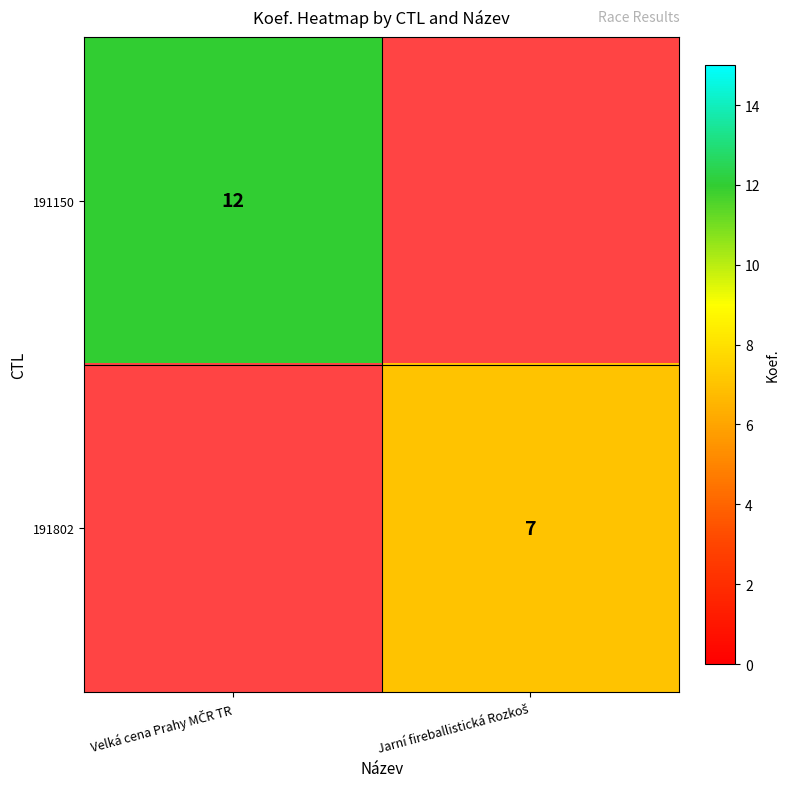

How many positive values does the 191802 series have?

1